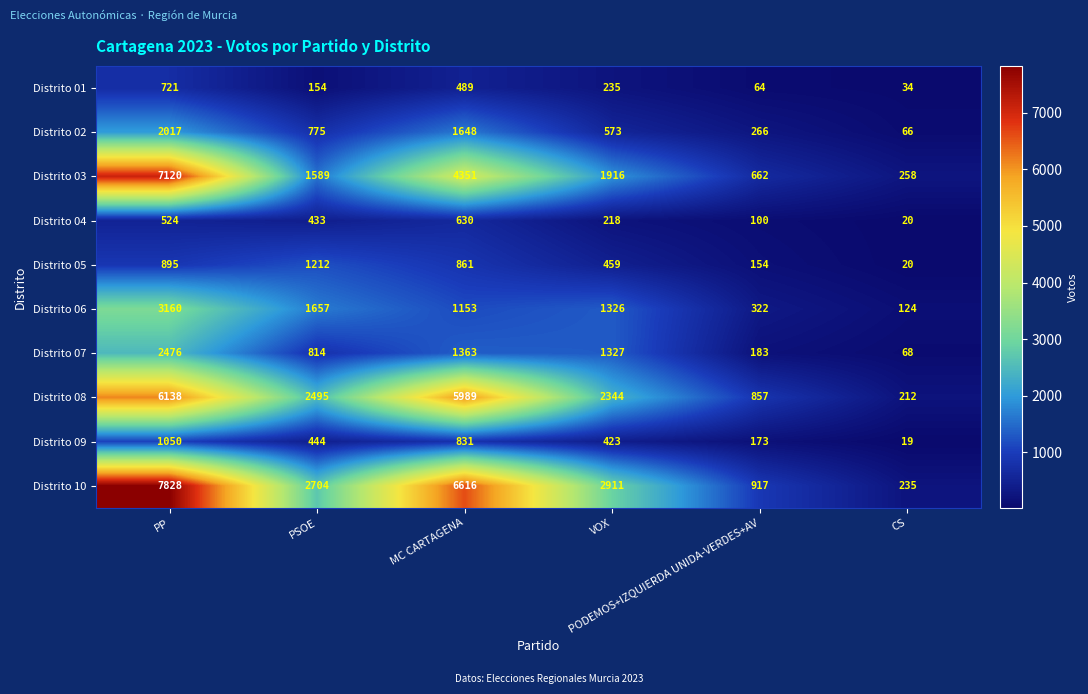

Rank the series at MC CARTAGENA from lowest to highest value.

Distrito 01, Distrito 04, Distrito 09, Distrito 05, Distrito 06, Distrito 07, Distrito 02, Distrito 03, Distrito 08, Distrito 10